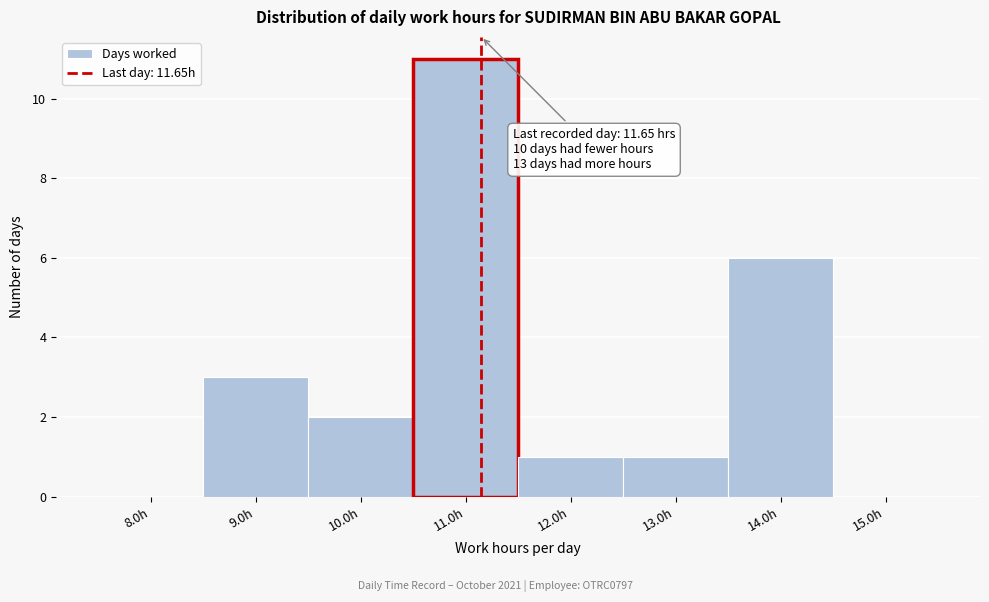

Reading right to left, list all the values displayed in this chart.

15.0h=0	14.0h=6	13.0h=1	12.0h=1	11.0h=11	10.0h=2	9.0h=3	8.0h=0